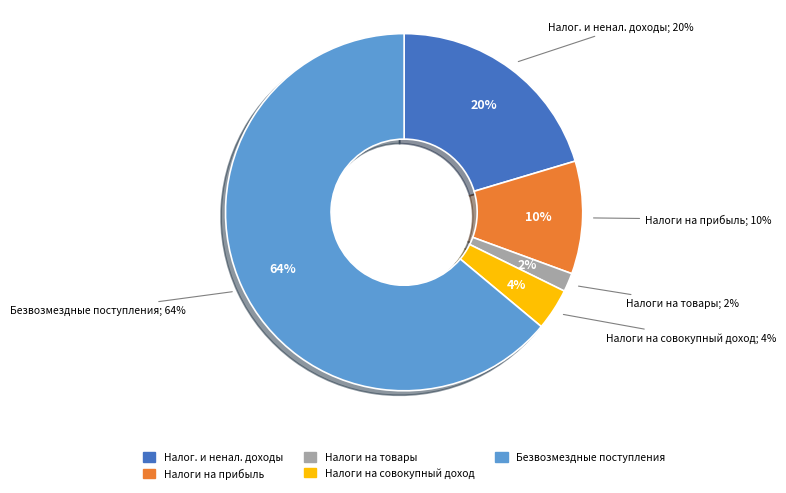

To the nearest percent, what portion does БЕЗВОЗМЕЗДНЫЕ ПОСТУПЛЕНИЯ represent?

64%